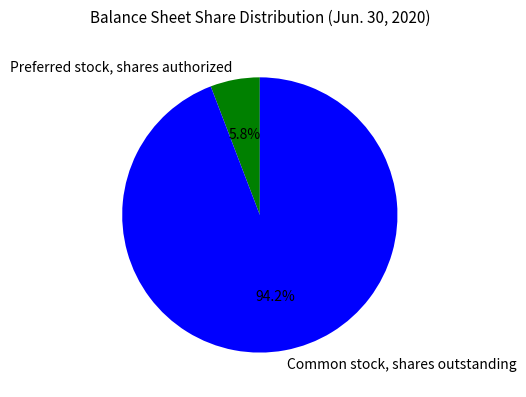

How many segments does this pie chart have?

2